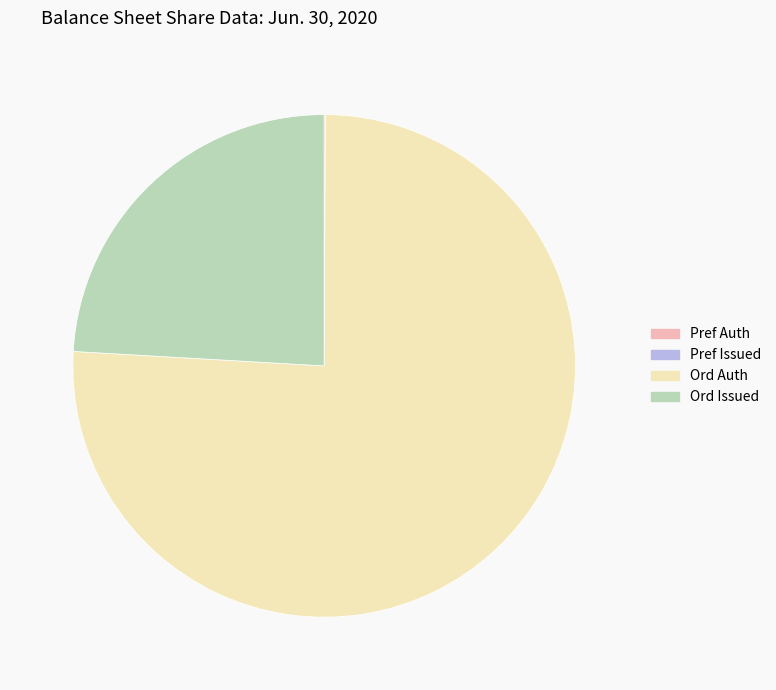

Is there any slice that represents more than half of the pie?

Yes